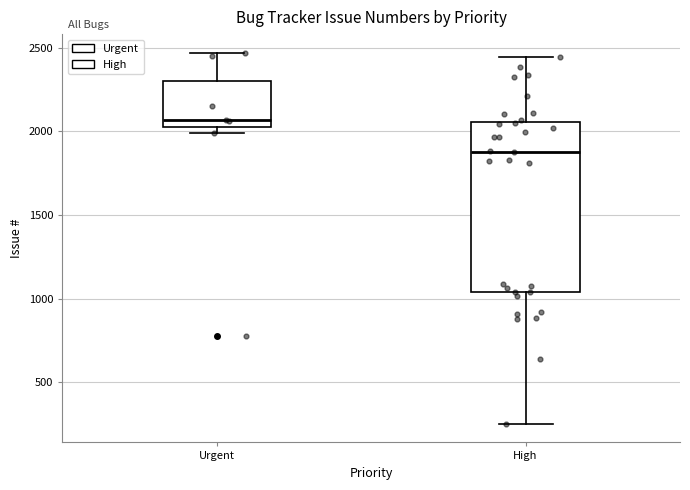

Comparing the boxes themselves (not the whiskers), which one is the tallest?

High